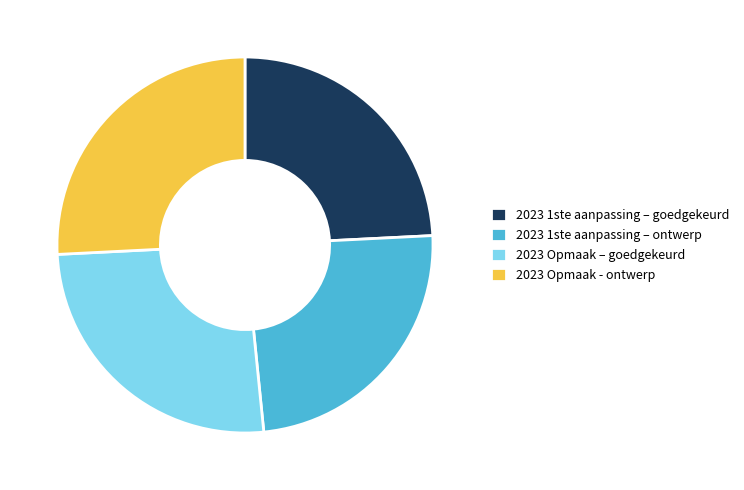

True or false: 2023 1ste aanpassing – goedgekeurd accounts for 18% of the total.

False